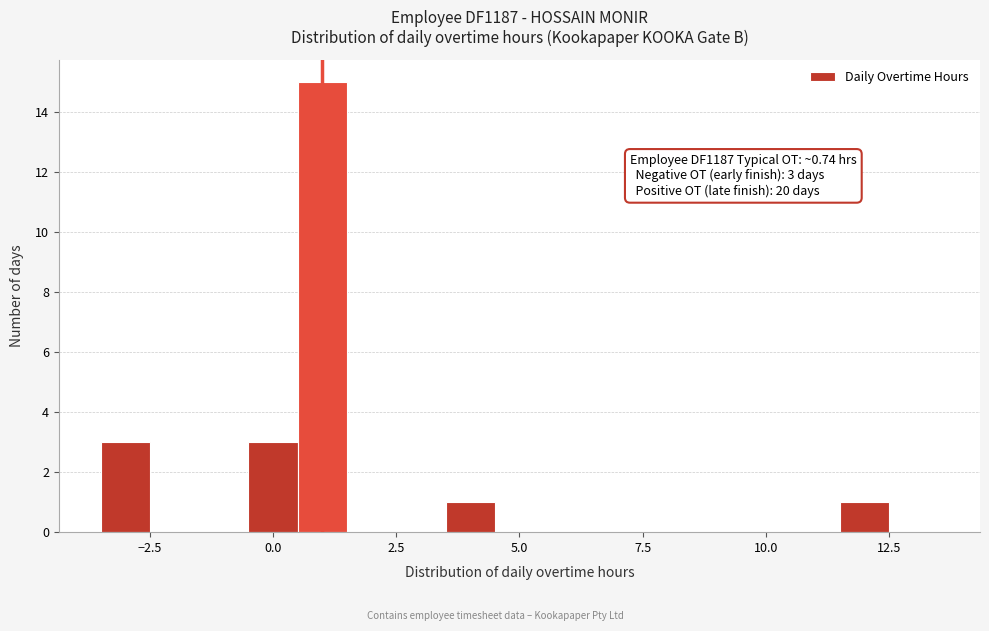

Around what value on the x-axis is the tallest bar? Give the approximate position of its centre, as read against the axis.

1.0